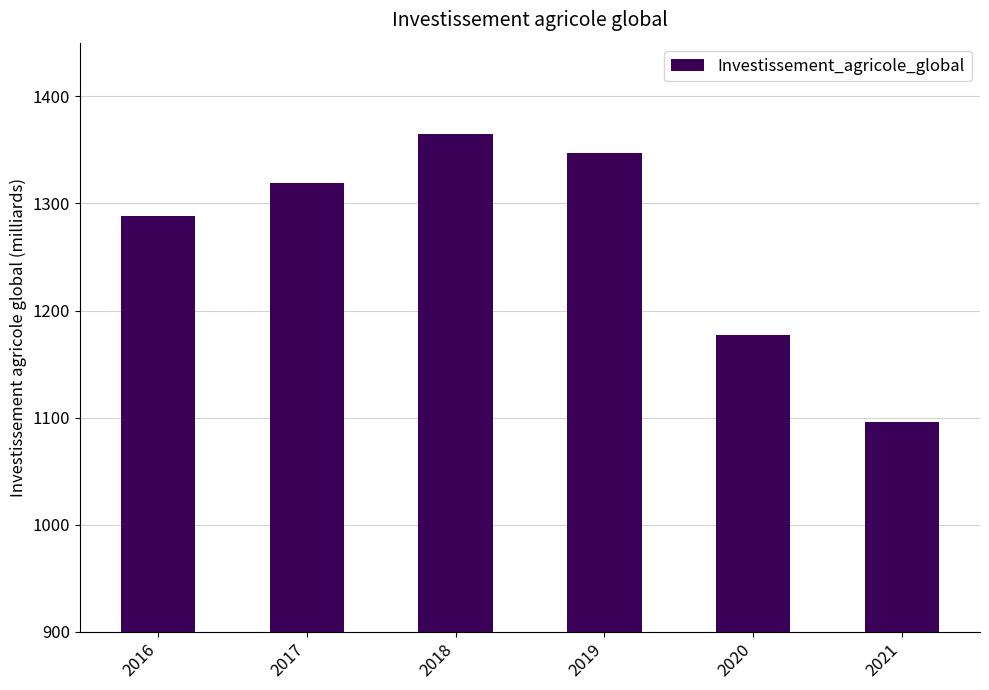

Is it true that the value at 2018 is 1365.1?

True